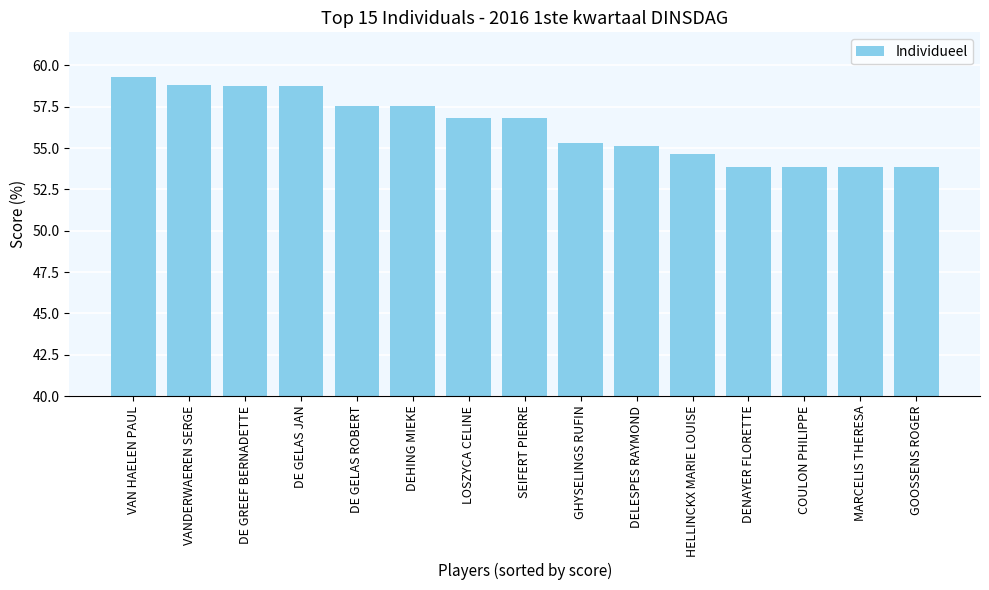

How many values are below 56?

7